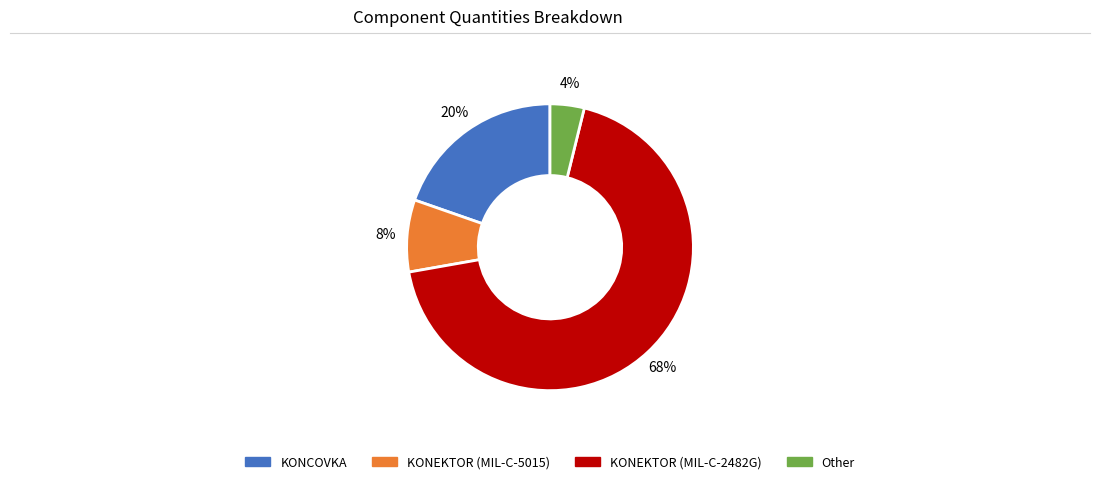

Is there a majority slice in this chart?

Yes